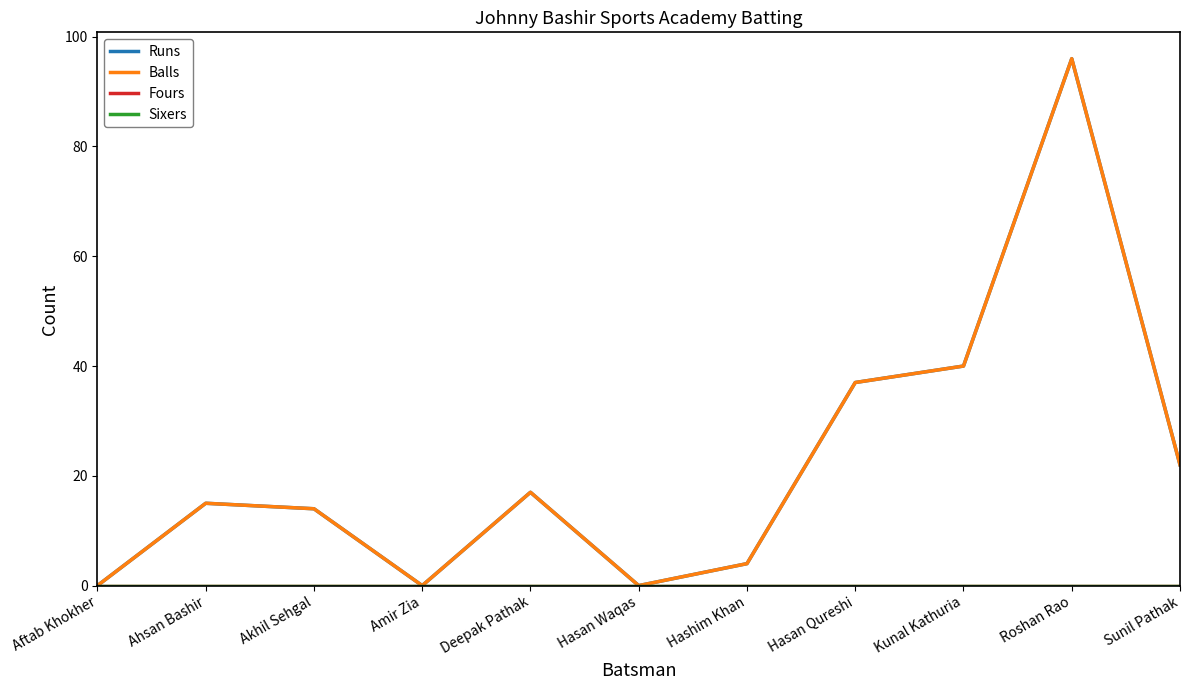

Does the chart display data point markers on the line(s)?

No